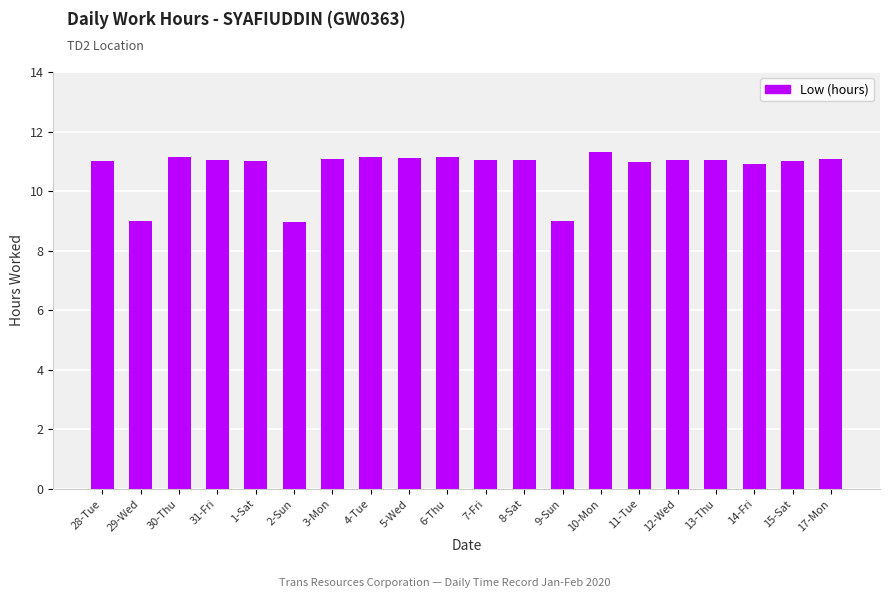

What is the value of the 4th bar from the left?

11.0